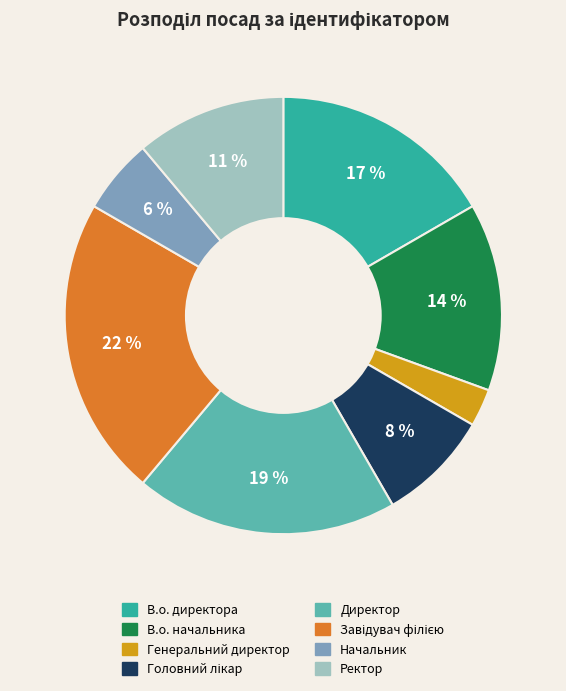

How many slices are in this pie chart?

8